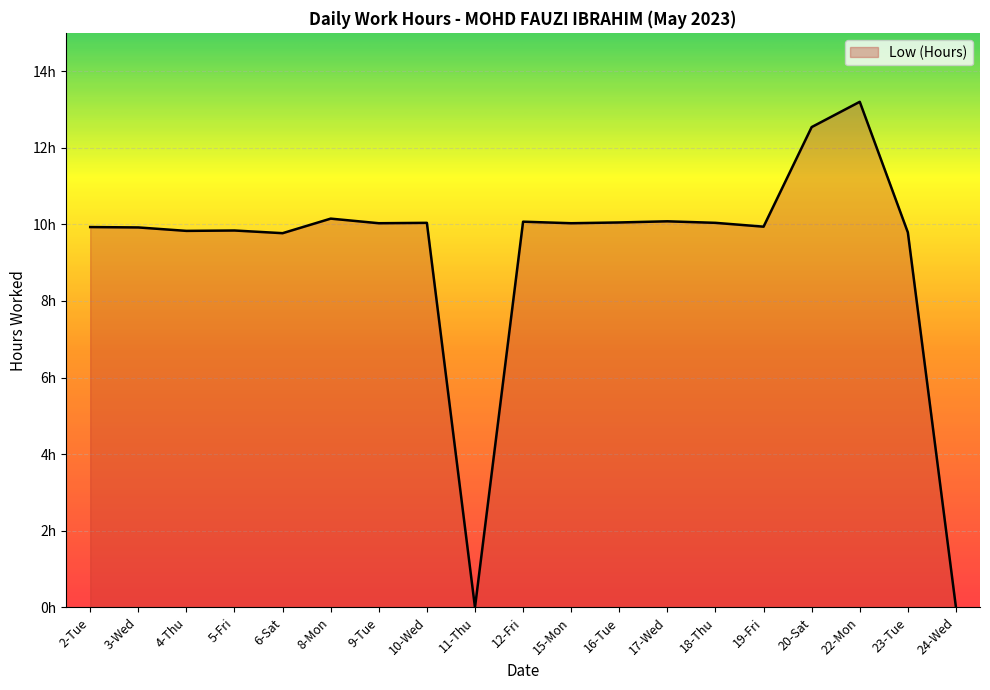

Which category has the highest value across all series?

22-Mon